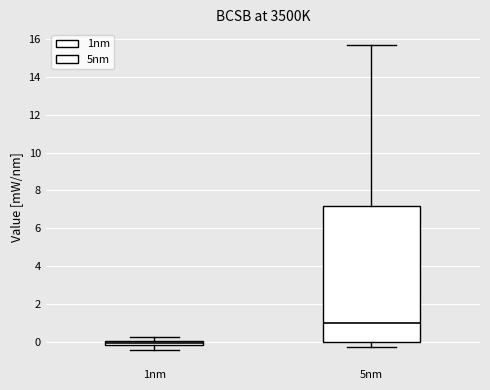

Which box has the highest median line?

5nm